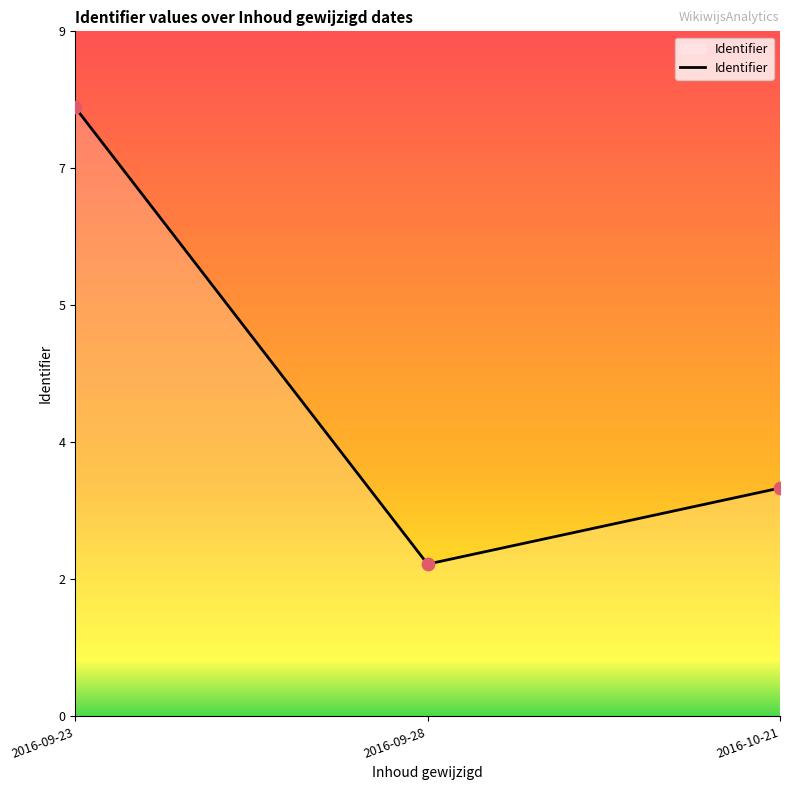

What is the change in value from 2016-09-23 to 2016-09-28?

-6